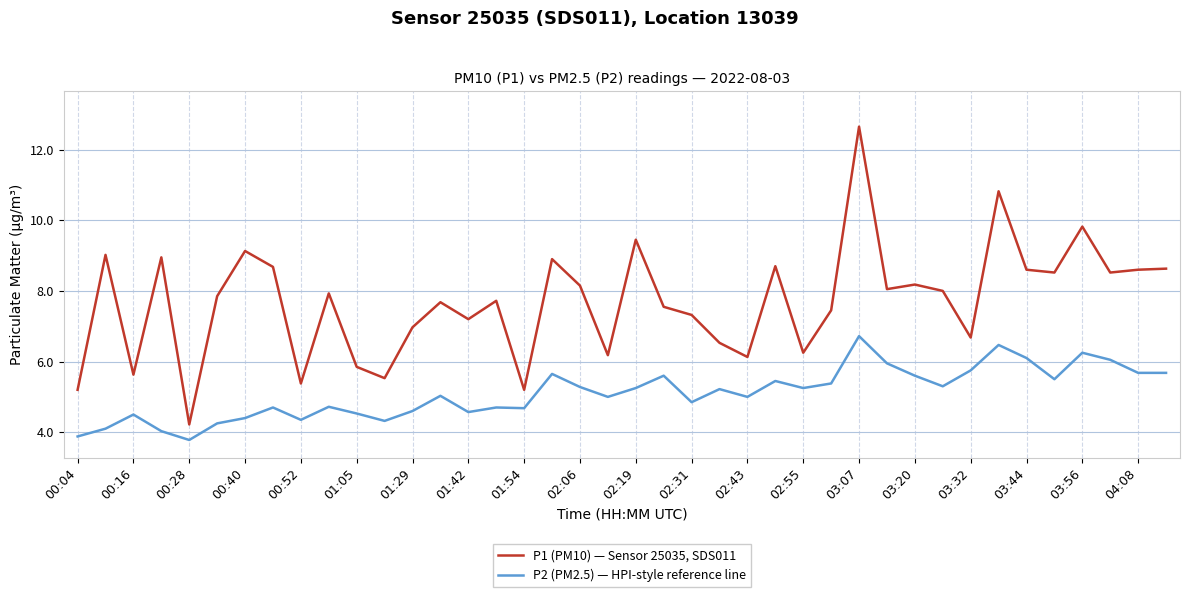

Which series has the largest total across all categories?

P1 (PM10) — Sensor 25035, SDS011